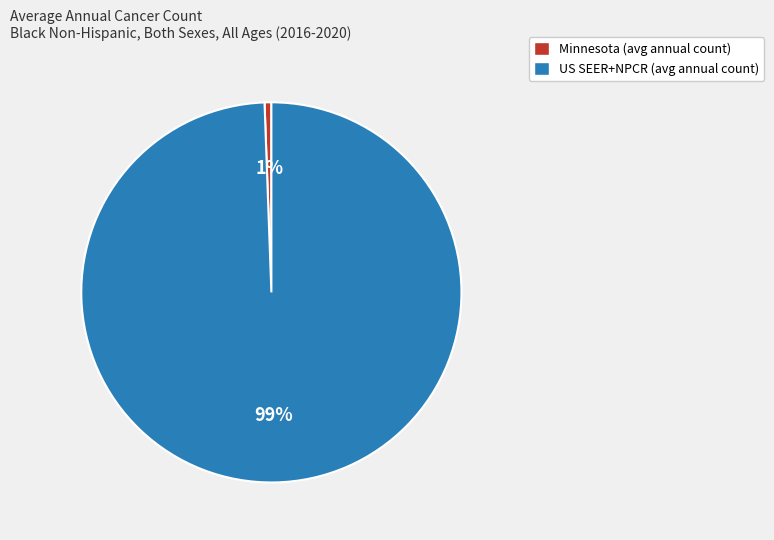

True or false: US SEER+NPCR (avg annual count) accounts for 86% of the total.

False